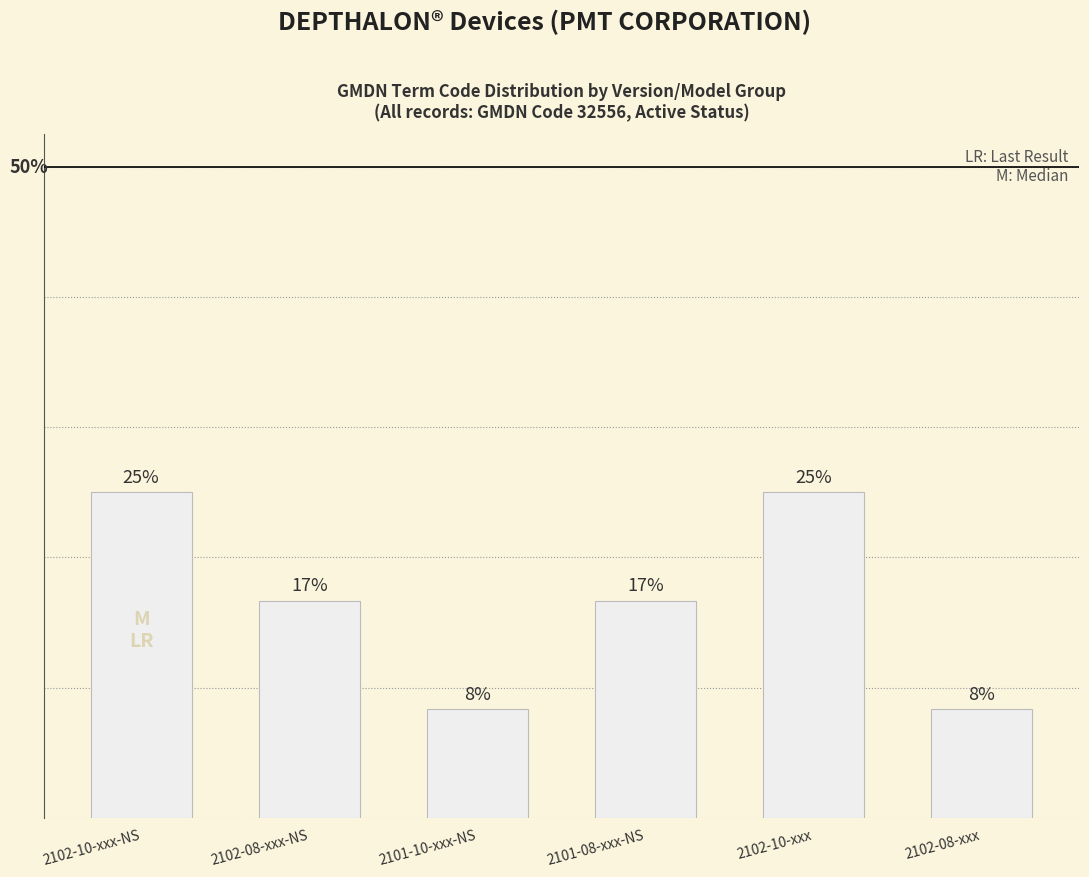

Reading left to right, list all the values displayed in this chart.

2102-10-xxx-NS=25.0	2102-08-xxx-NS=16.7	2101-10-xxx-NS=8.3	2101-08-xxx-NS=16.7	2102-10-xxx=25.0	2102-08-xxx=8.3